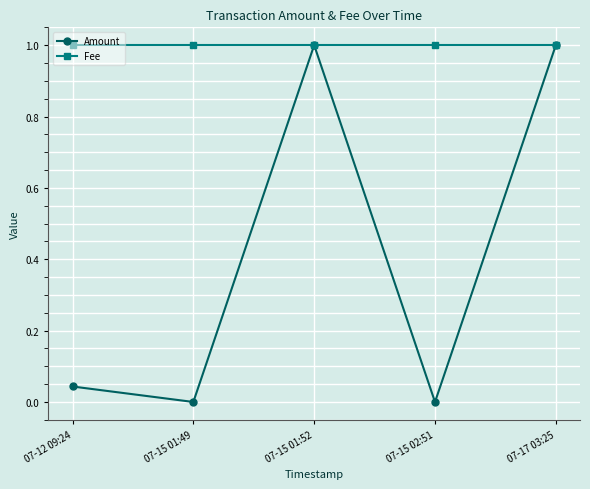

At which category does Amount reach its first local valley?

07-15 01:49